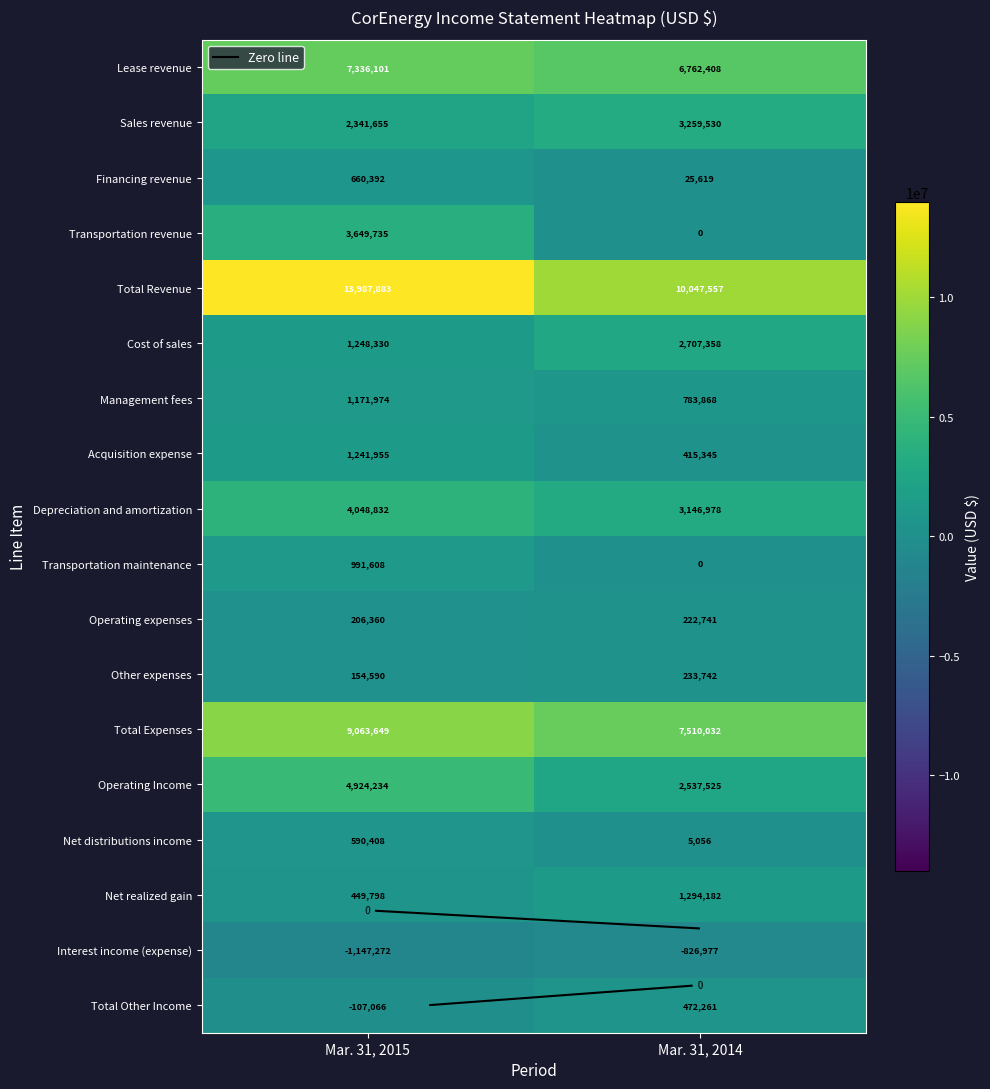

Which series changed the most between Mar. 31, 2015 and Mar. 31, 2014?

Total Revenue